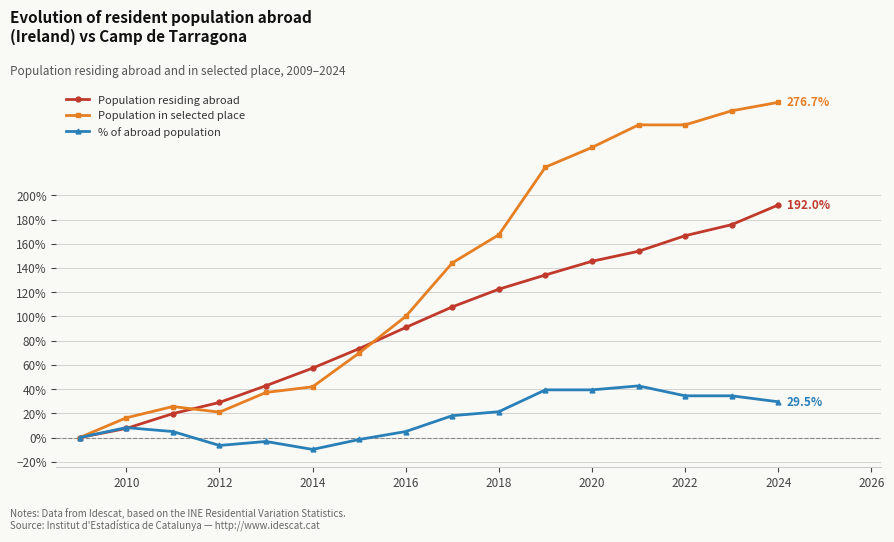

Which series has the largest total across all categories?

Population in selected place